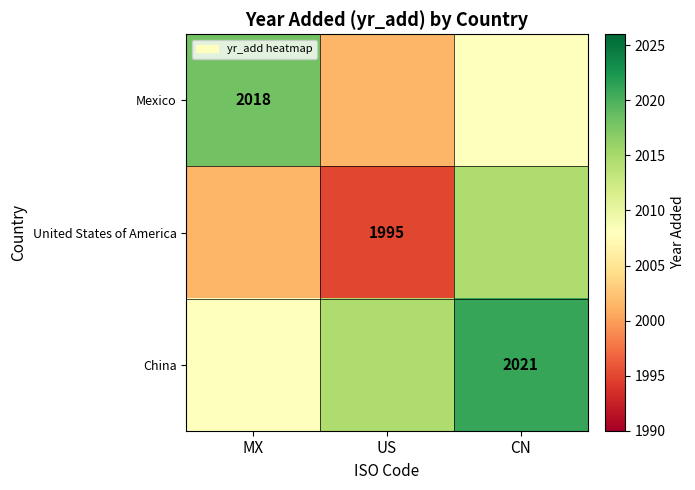

How many data points does each series have?

3